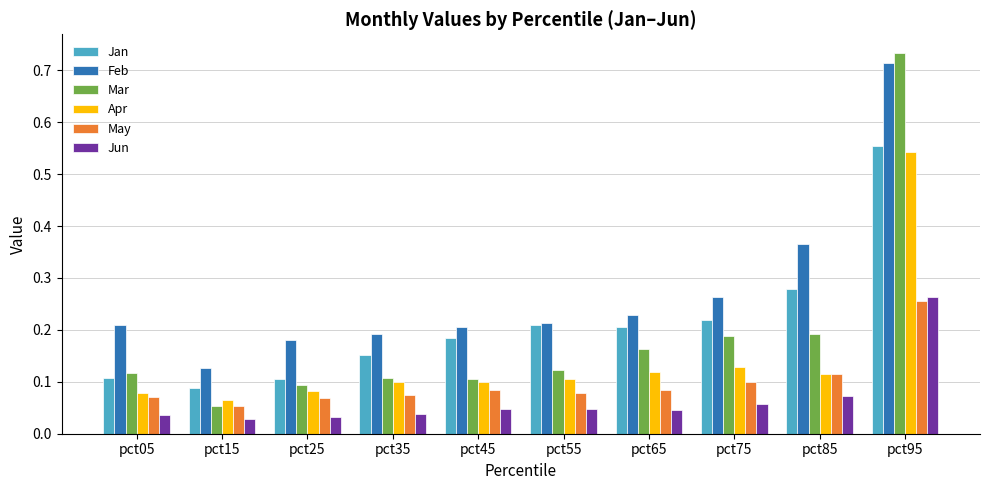

How many groups of bars are there?

10